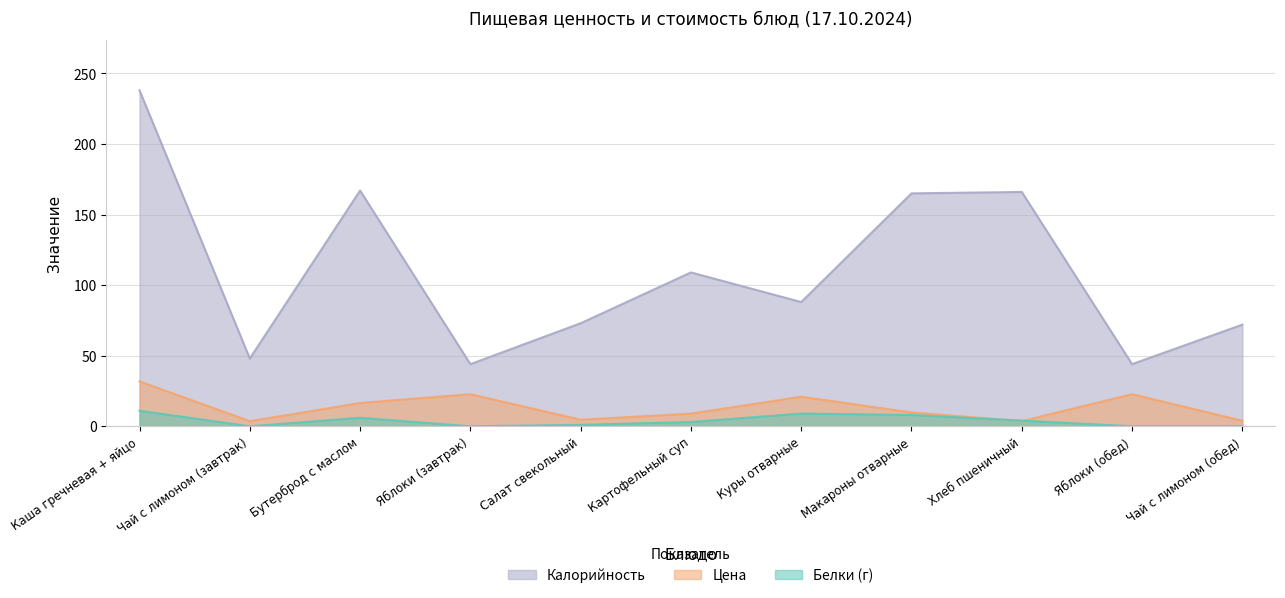

In Цена, how many points are higher than both neighbors (excluding endpoints)?

3